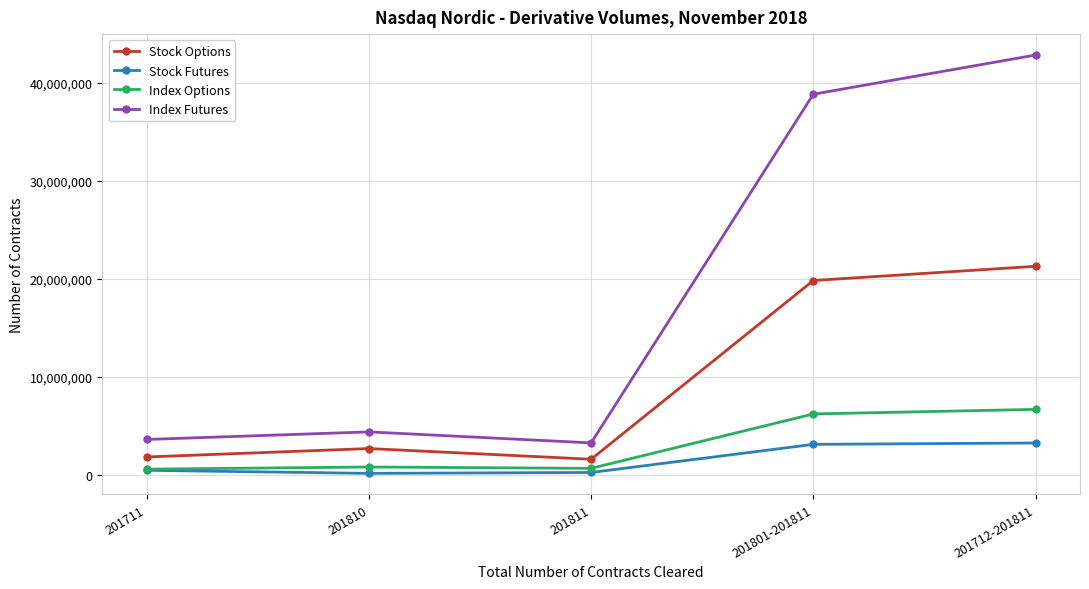

Which series changed the most between 201810 and 201801-201811?

Index Futures